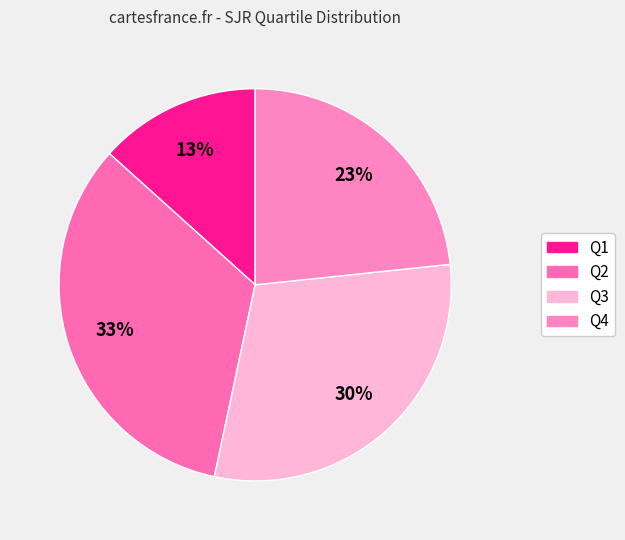

Is Q3 the majority of the pie?

No